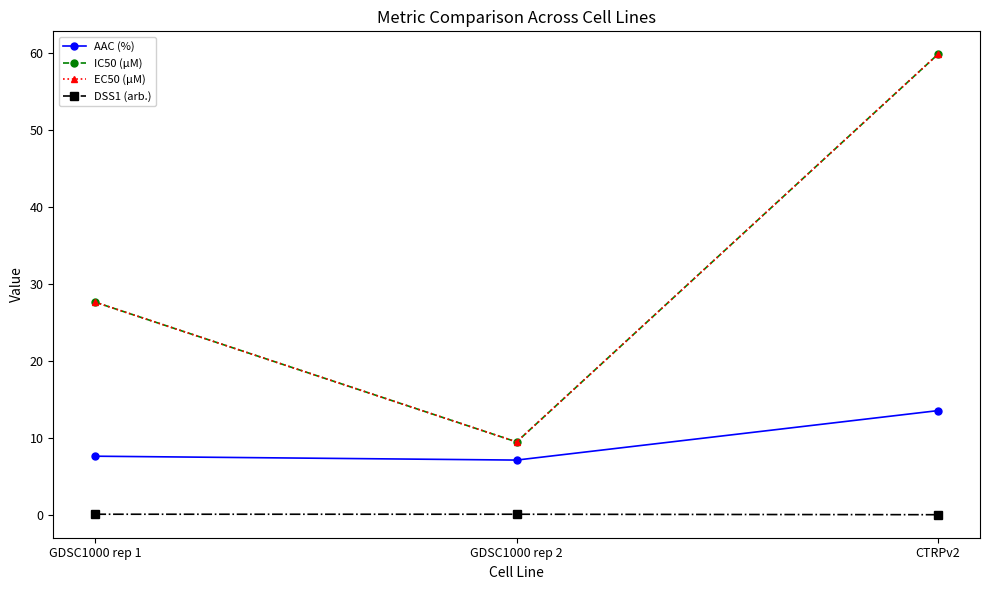

Does the chart have visible grid lines?

No